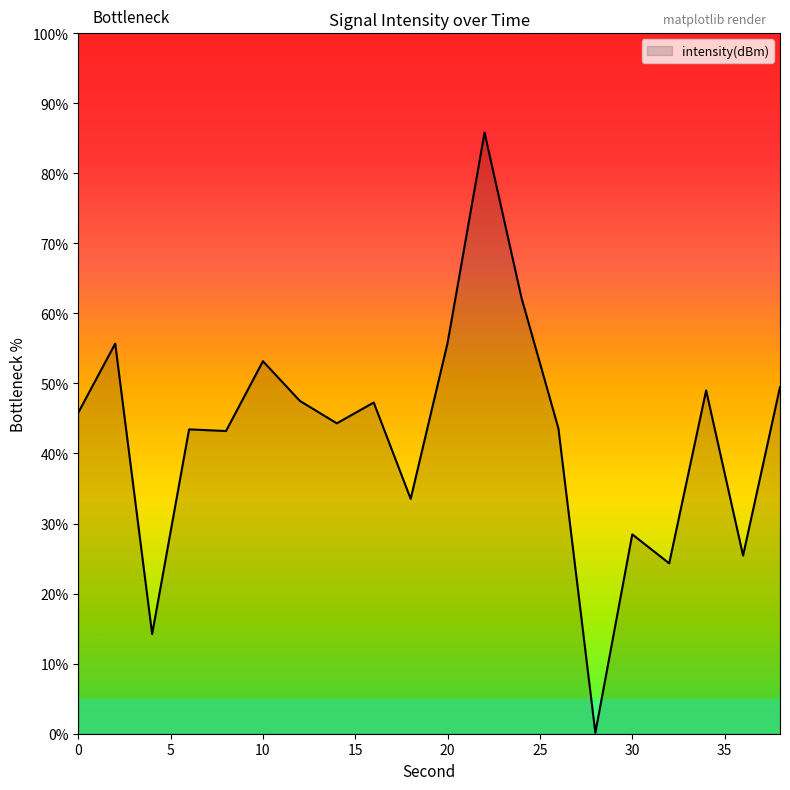

What is the maximum value shown in the chart?

85.8